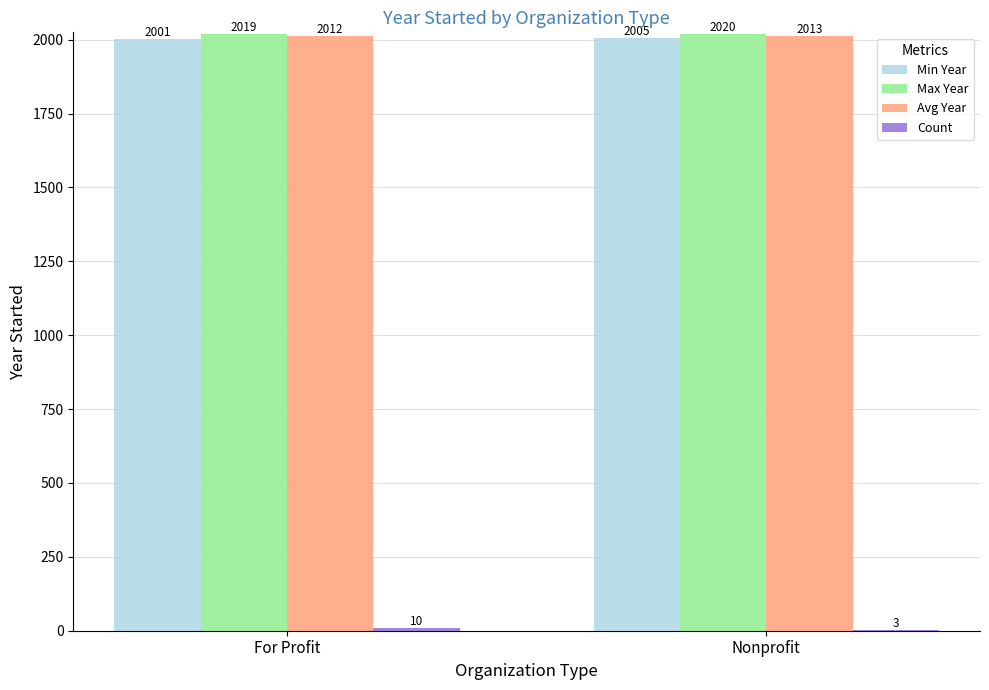

How many groups of bars are there?

2